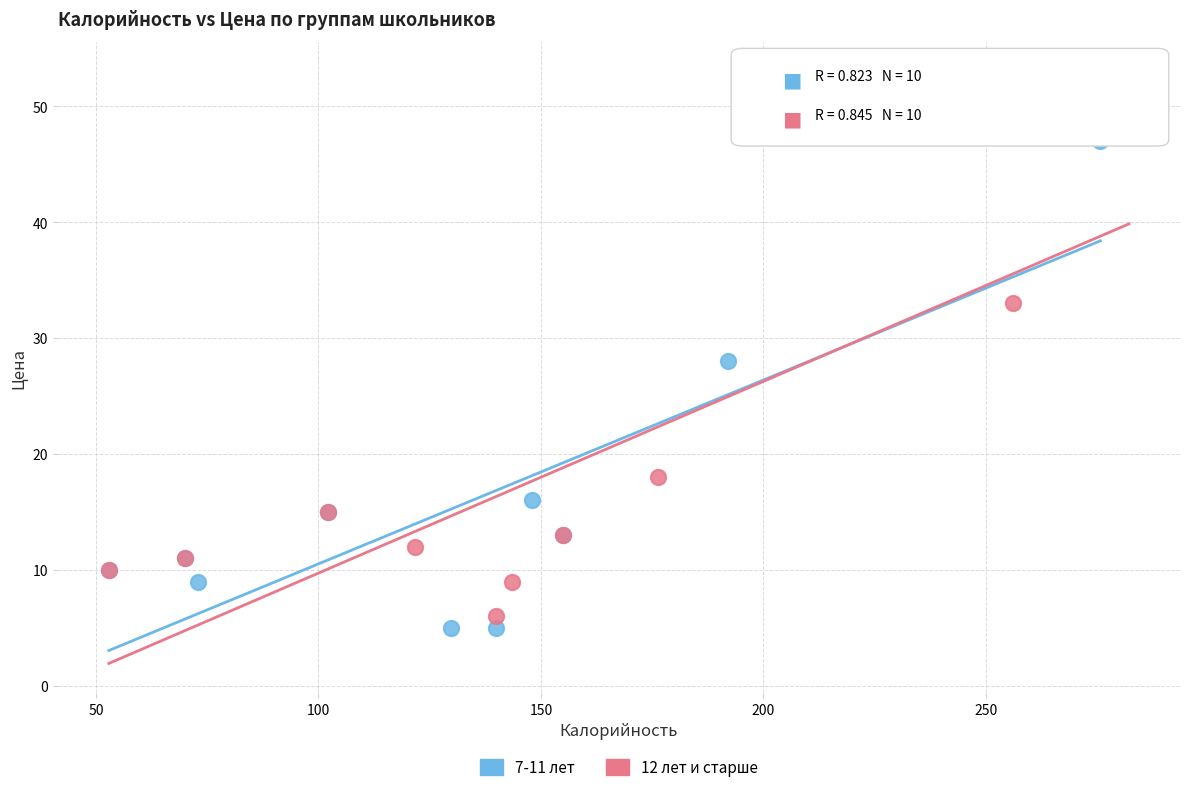

Which series contains the lowest Y value?

7-11 лет